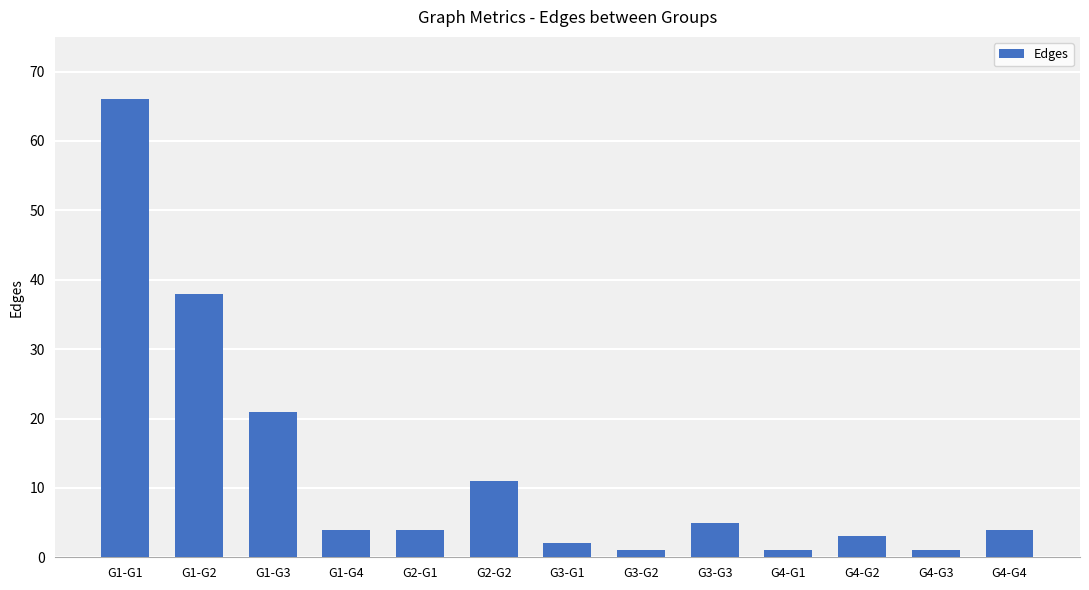

Does the chart contain any negative values?

No